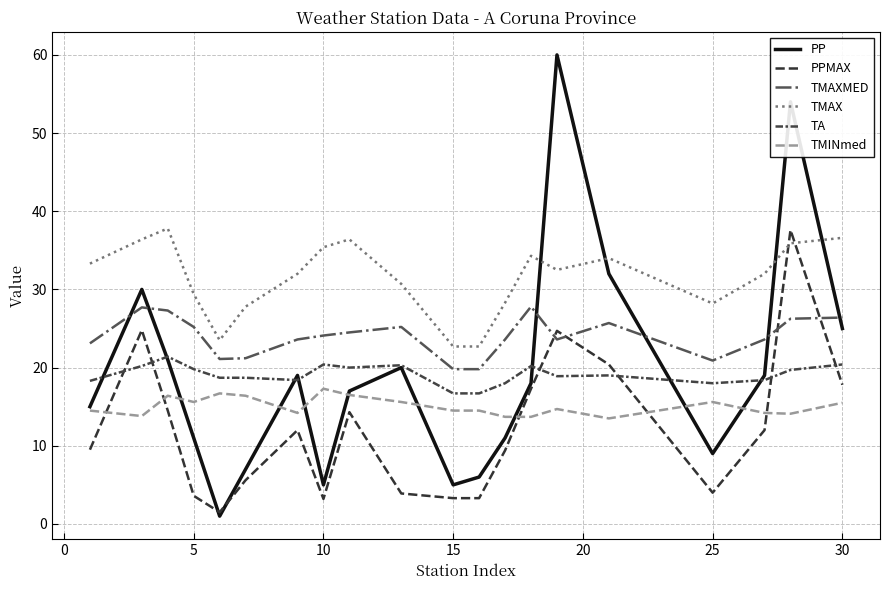

Count the number of data series in this chart.

6